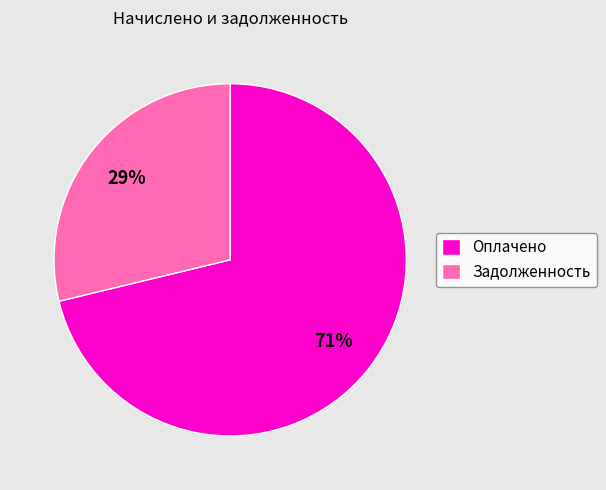

What percentage is the Задолженность slice, to the nearest percent?

29%